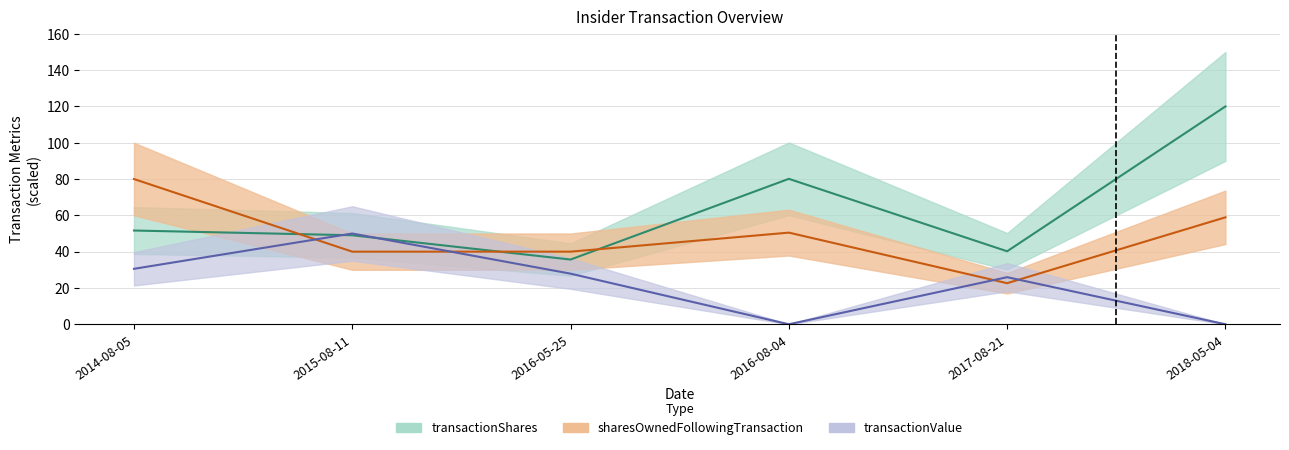

List the series in order of their peak value, lowest first.

transactionValue, sharesOwnedFollowingTransaction, transactionShares